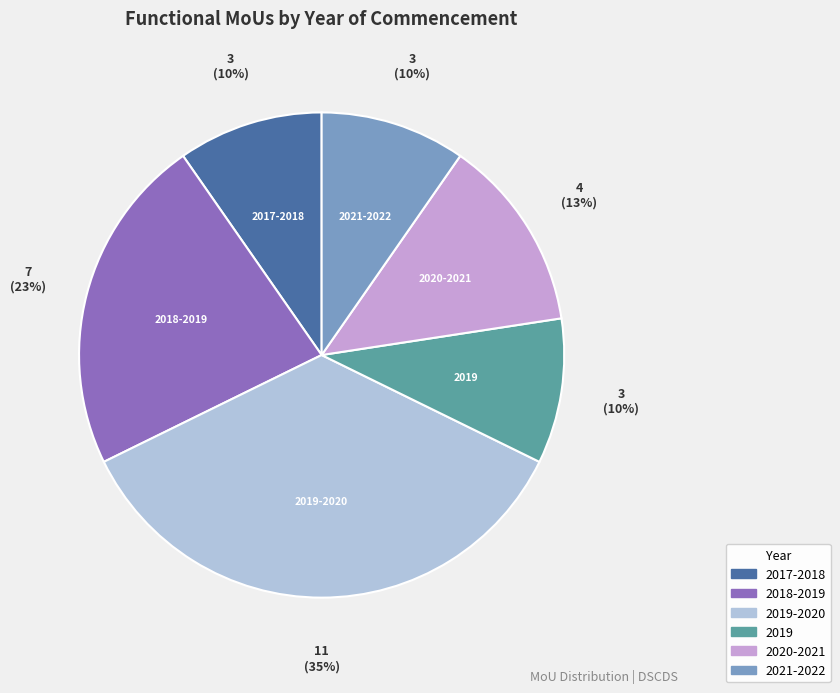

To the nearest percent, what is the average slice percentage?

17%